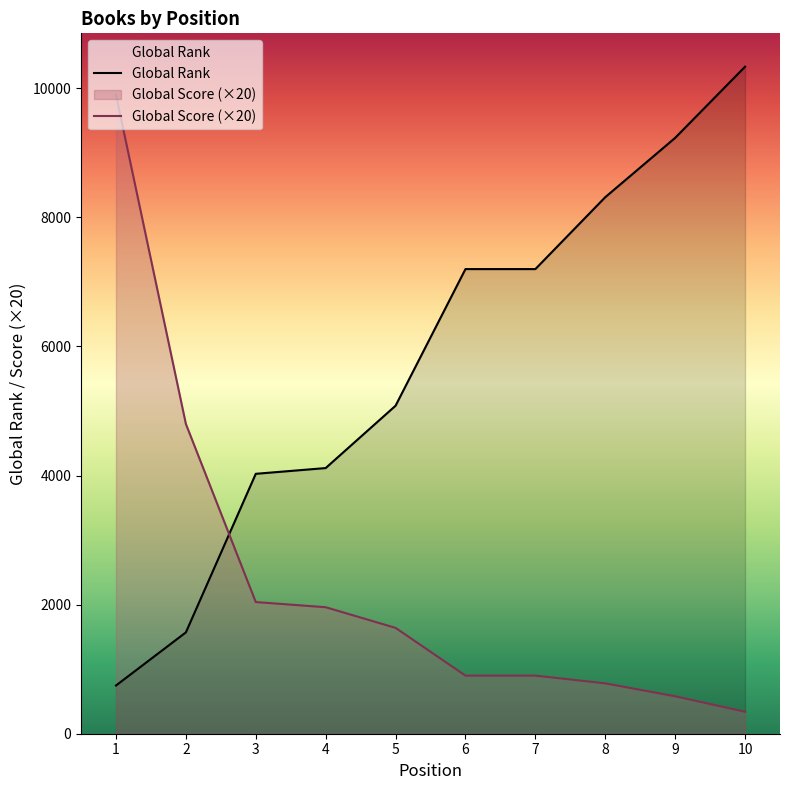

What is the approximate value of Global Rank at 7?

7199